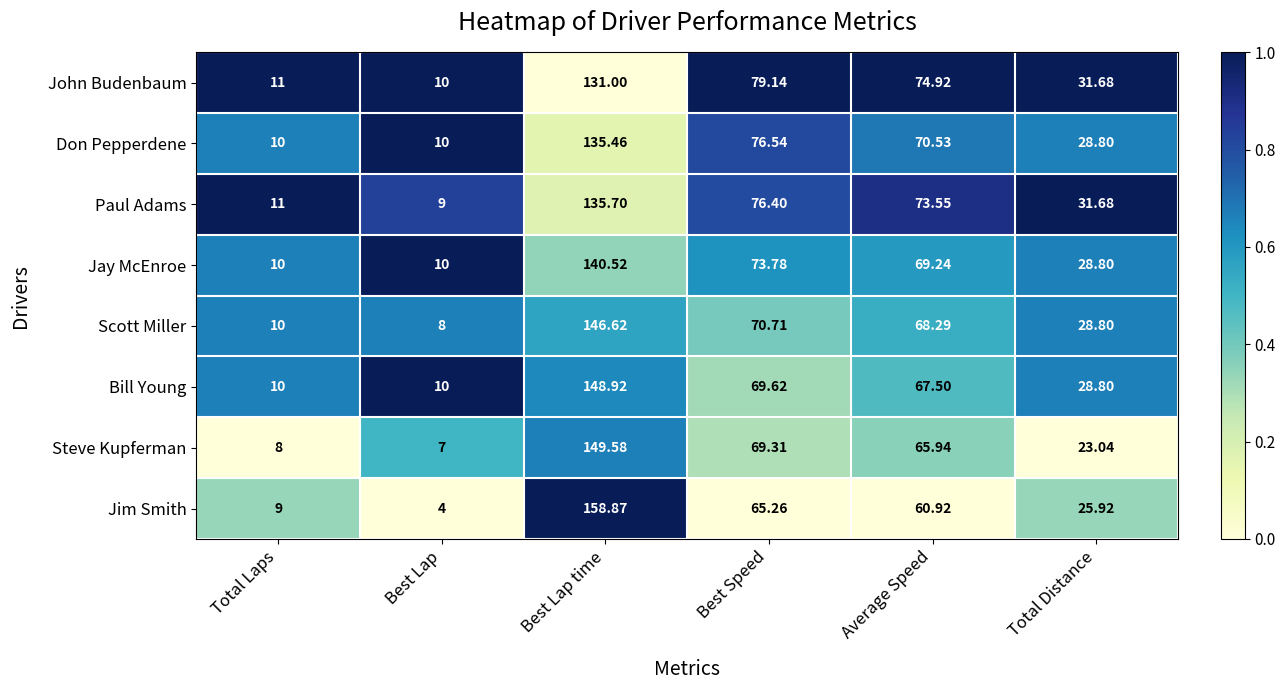

How many values in the Paul Adams series exceed 73?

3